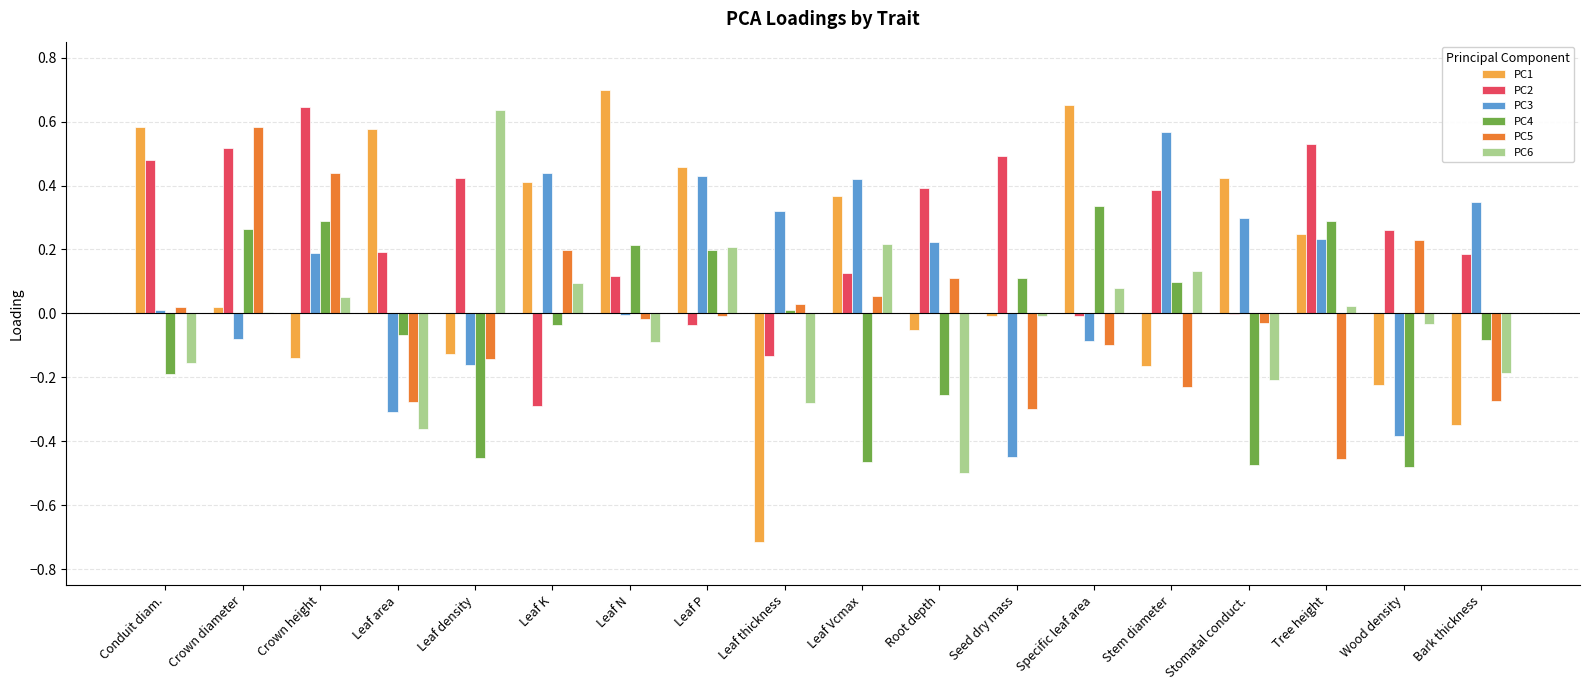

Are the bars horizontal?

No